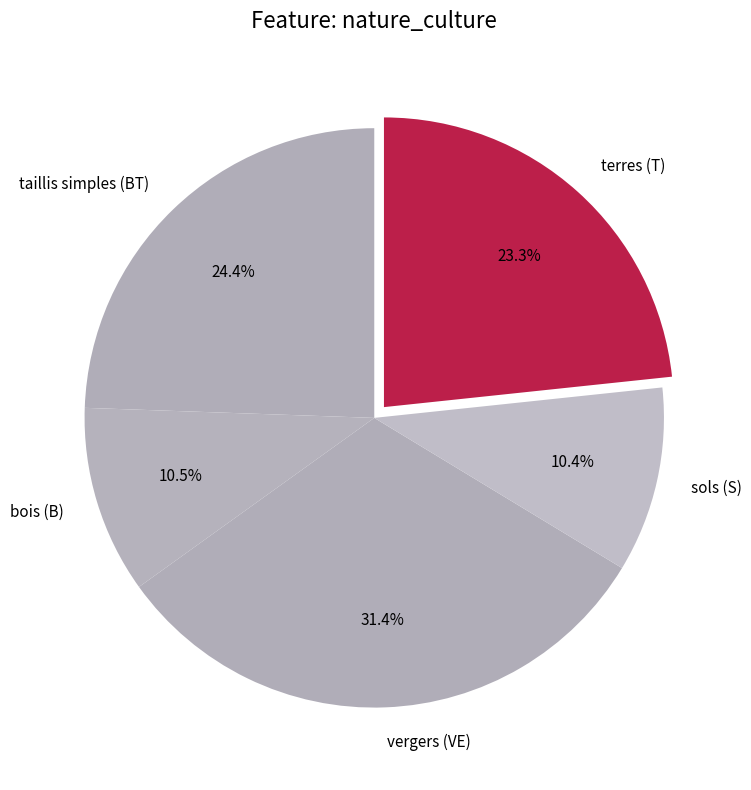

Does taillis simples (BT) represent more than half of the total?

No